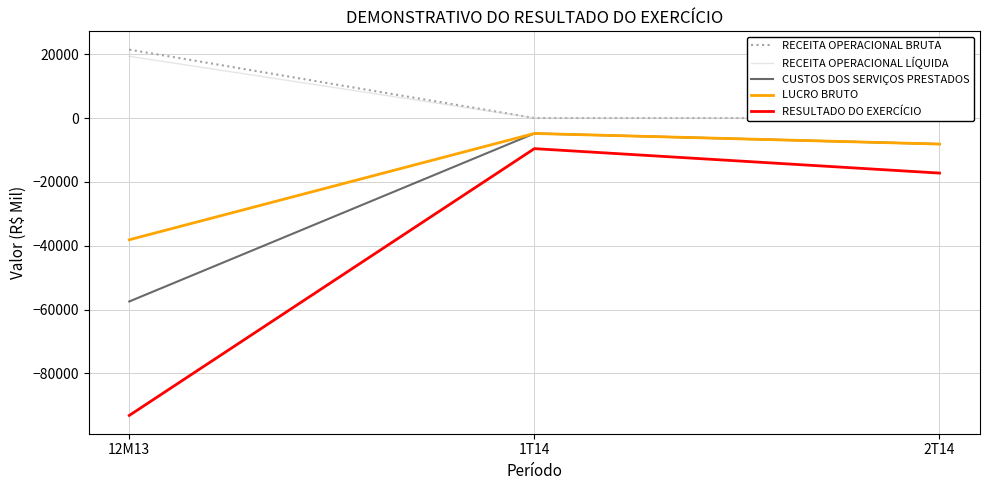

Does the chart display data point markers on the line(s)?

No